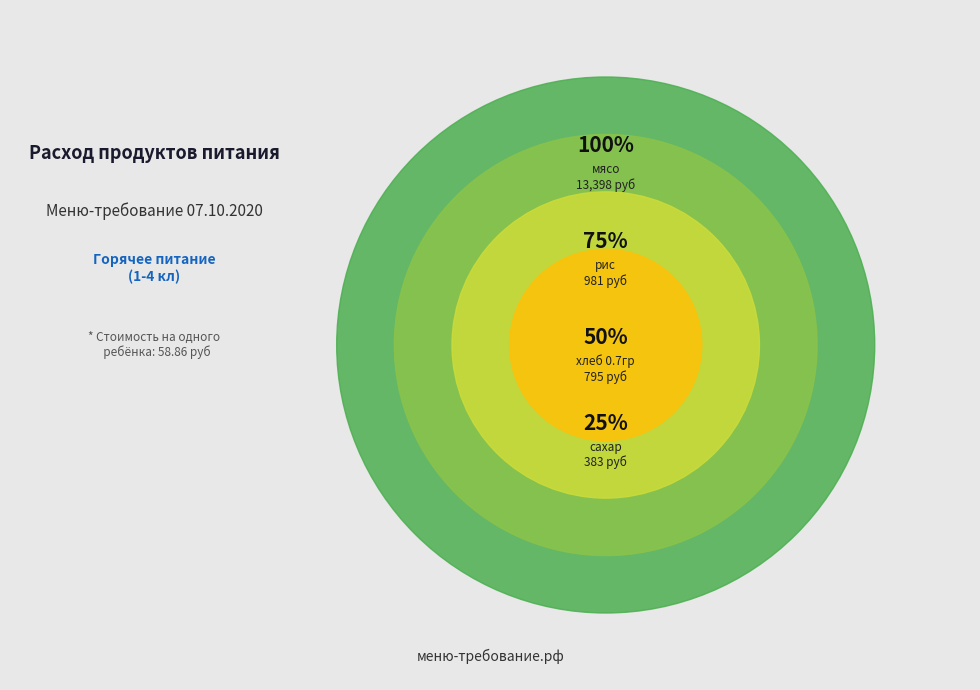

What percentage is the хлеб 0.7гр slice, to the nearest percent?

5%